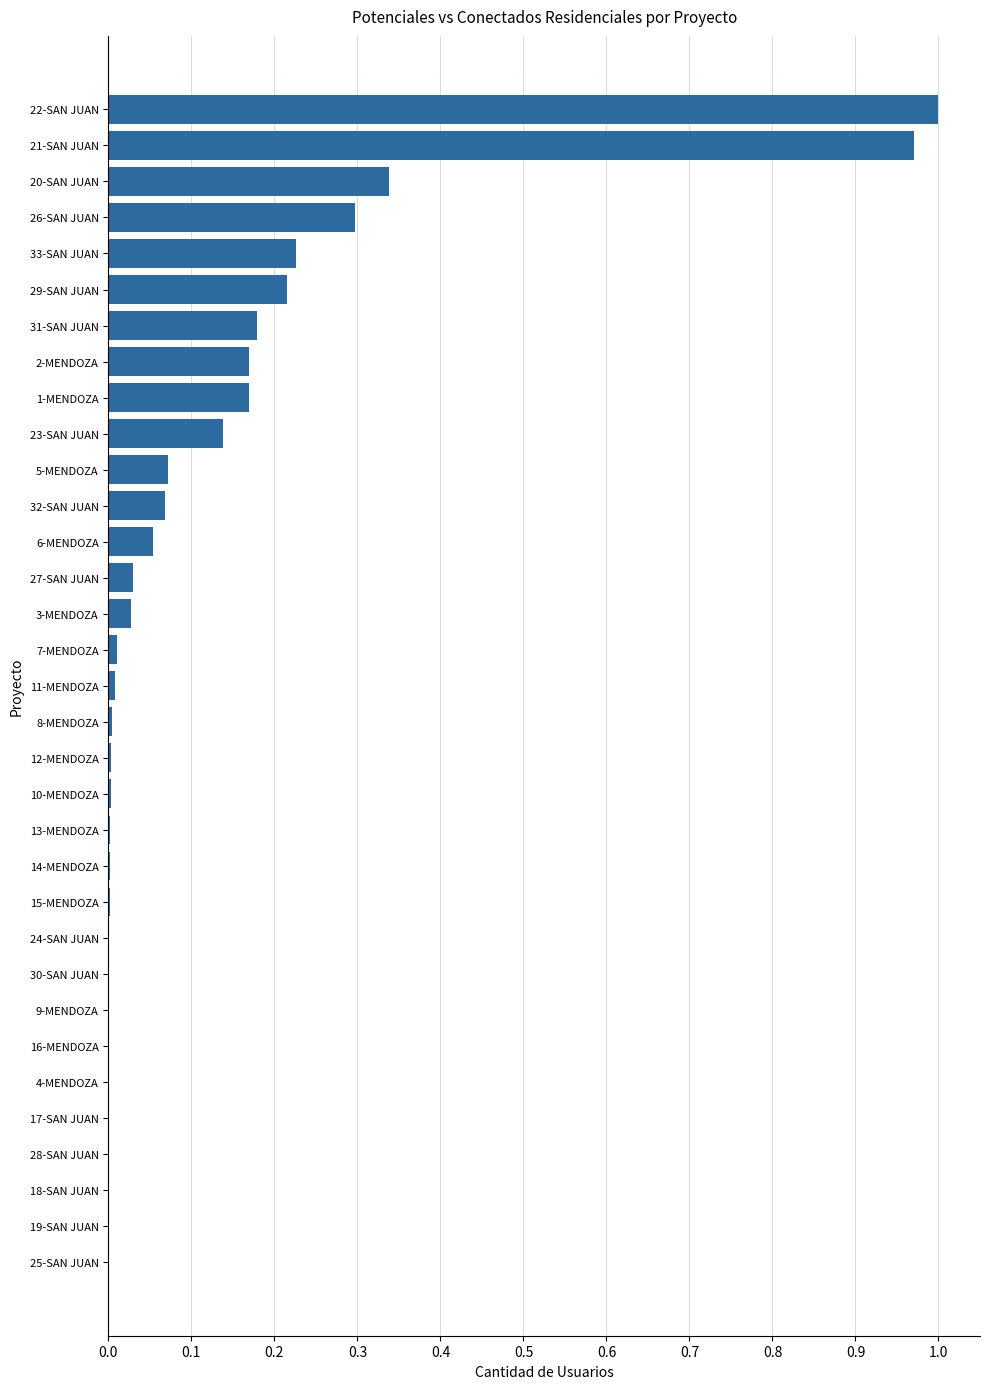

What is the sum of all values?

4.0